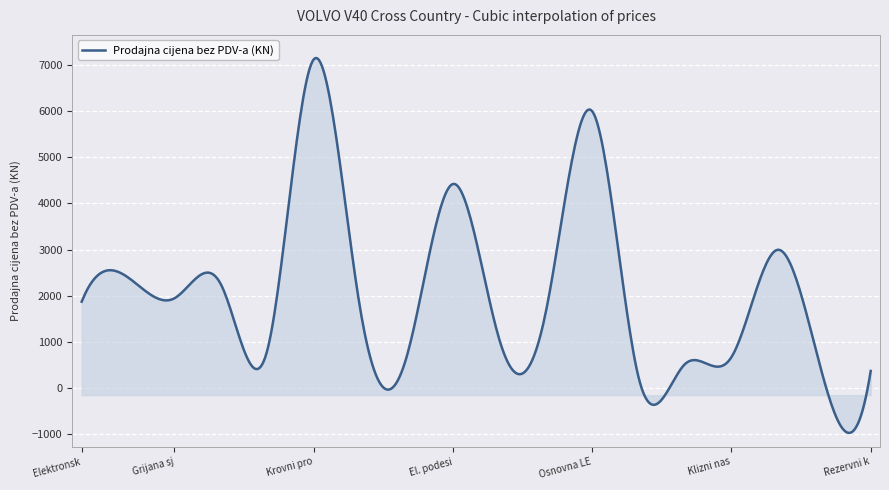

What is the minimum value shown in the chart?

-966.4